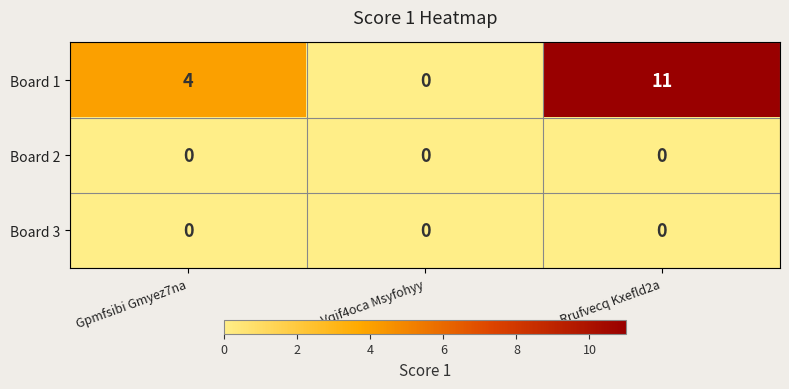

True or false: Board 2 has a value of 0 at Vqif4oca Msyfohyy.

True